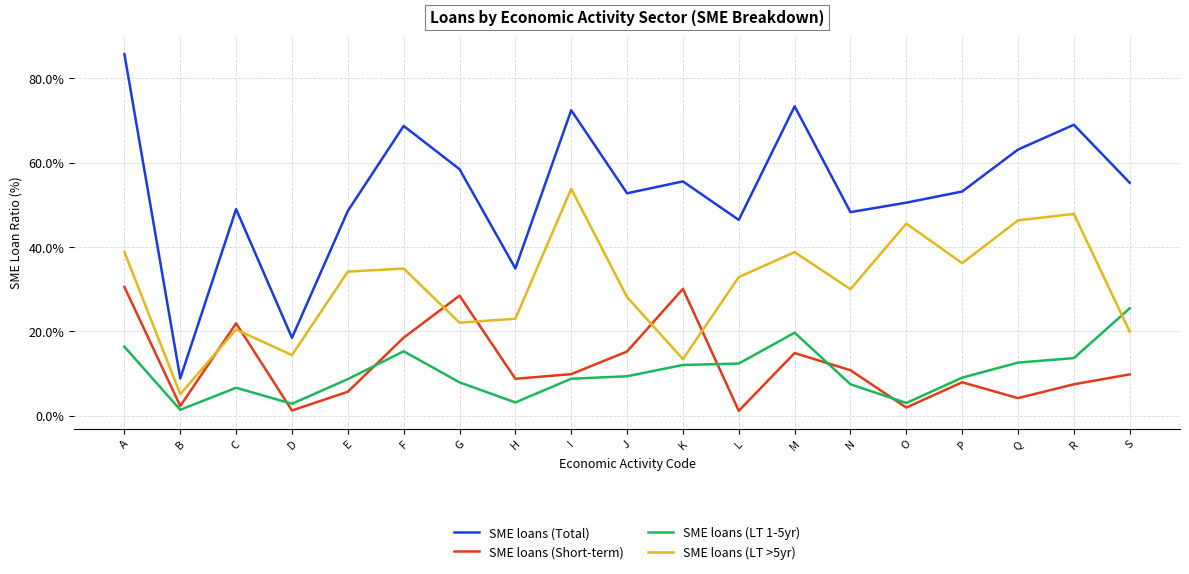

True or false: SME loans (LT 1-5yr) has more than 2 points higher than both neighbors.

True